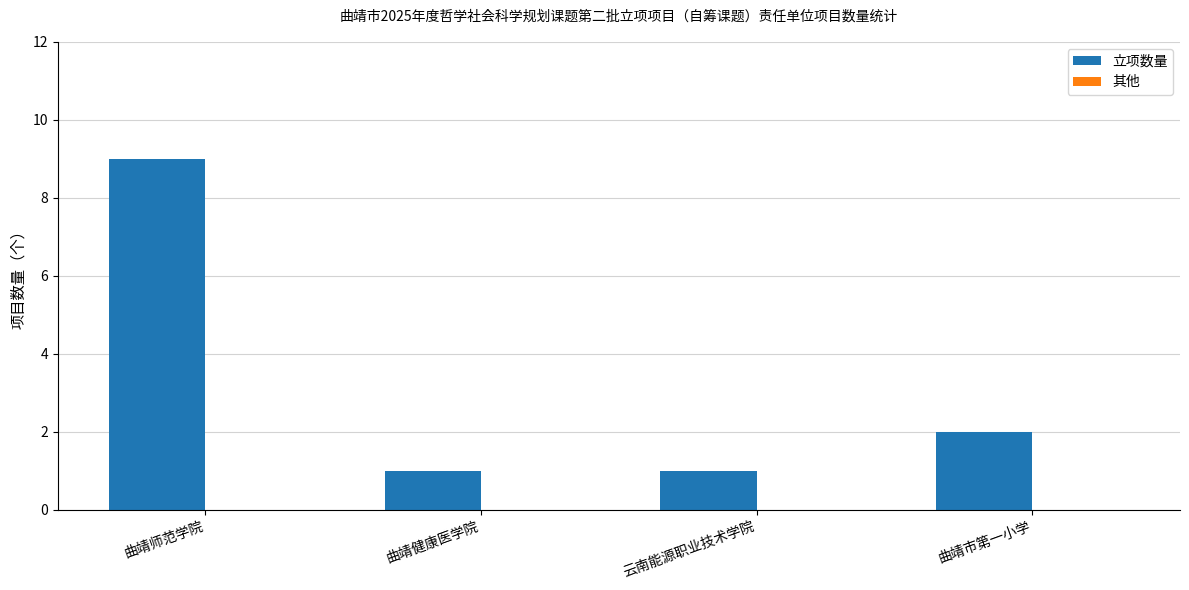

What is the label of the 1st bar from the left?

曲靖师范学院